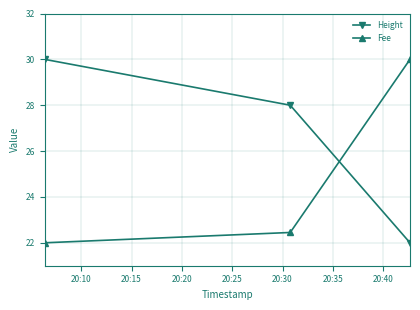

What is the average value of the Height series?

26.7